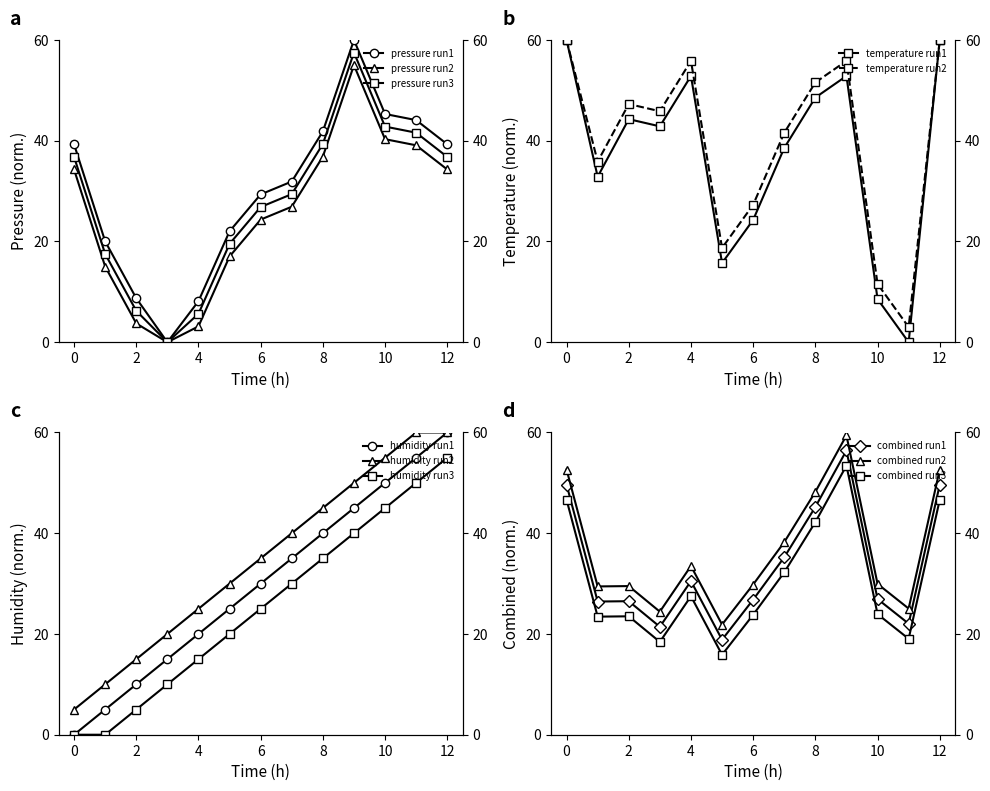

What is the value of the temperature point at the 10th from the left?

52.9